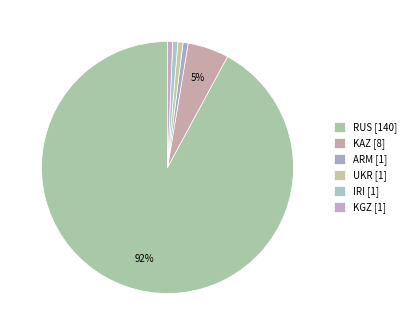

Count the number of slices in the pie.

6